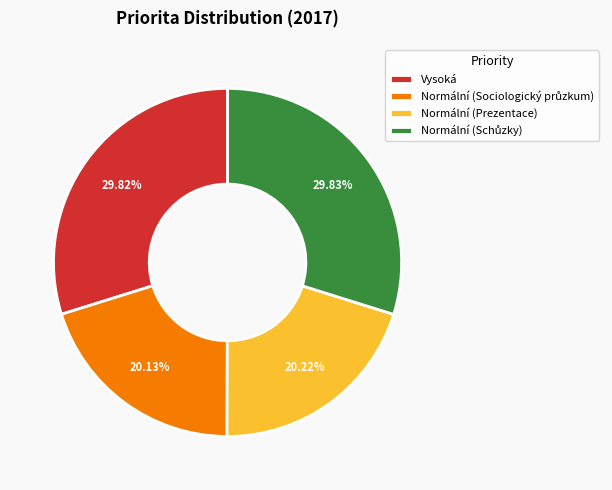

Which has a higher value, Normální (Prezentace) or Vysoká?

Vysoká